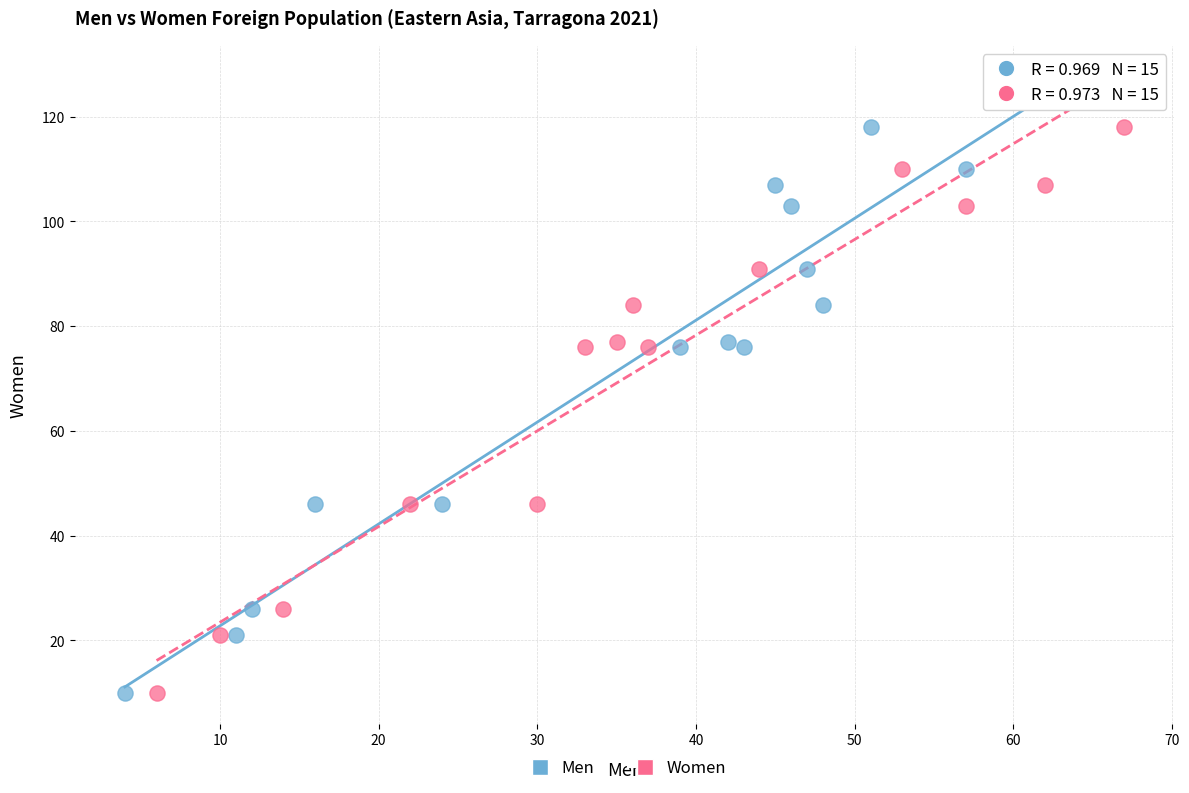

What are all the series names shown in the legend?

Men, Women